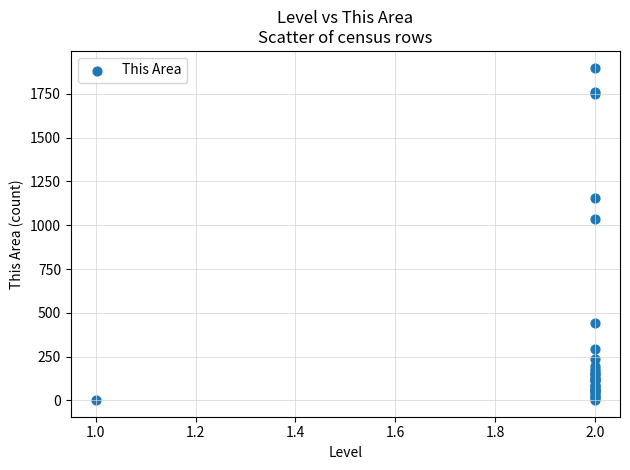

What Y value in the scatter plot is closest to 951?

1035